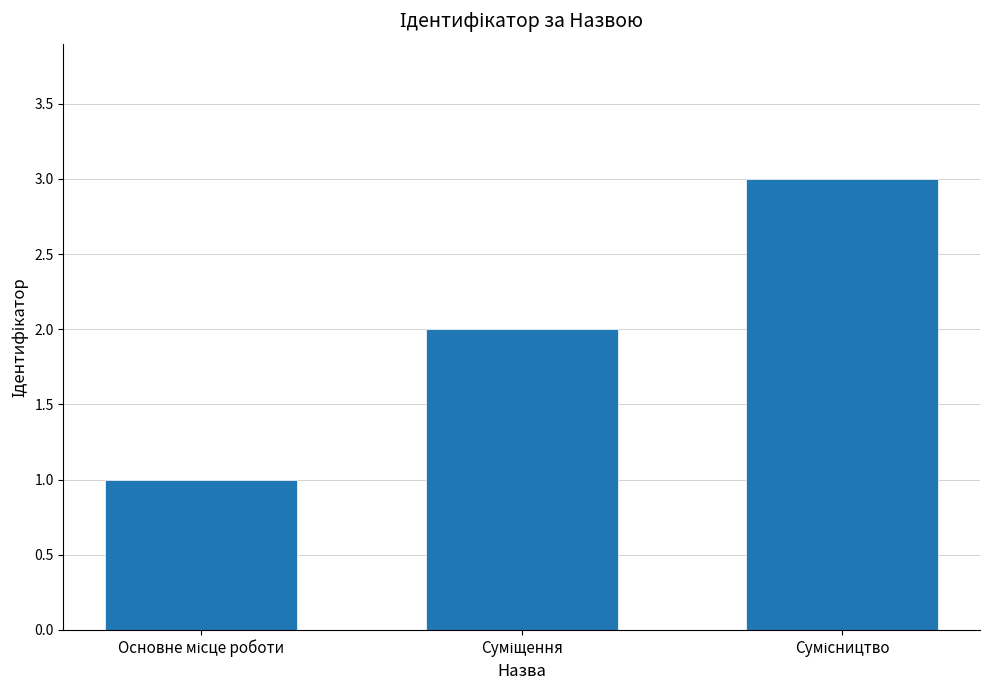

What is the smallest value displayed?

1